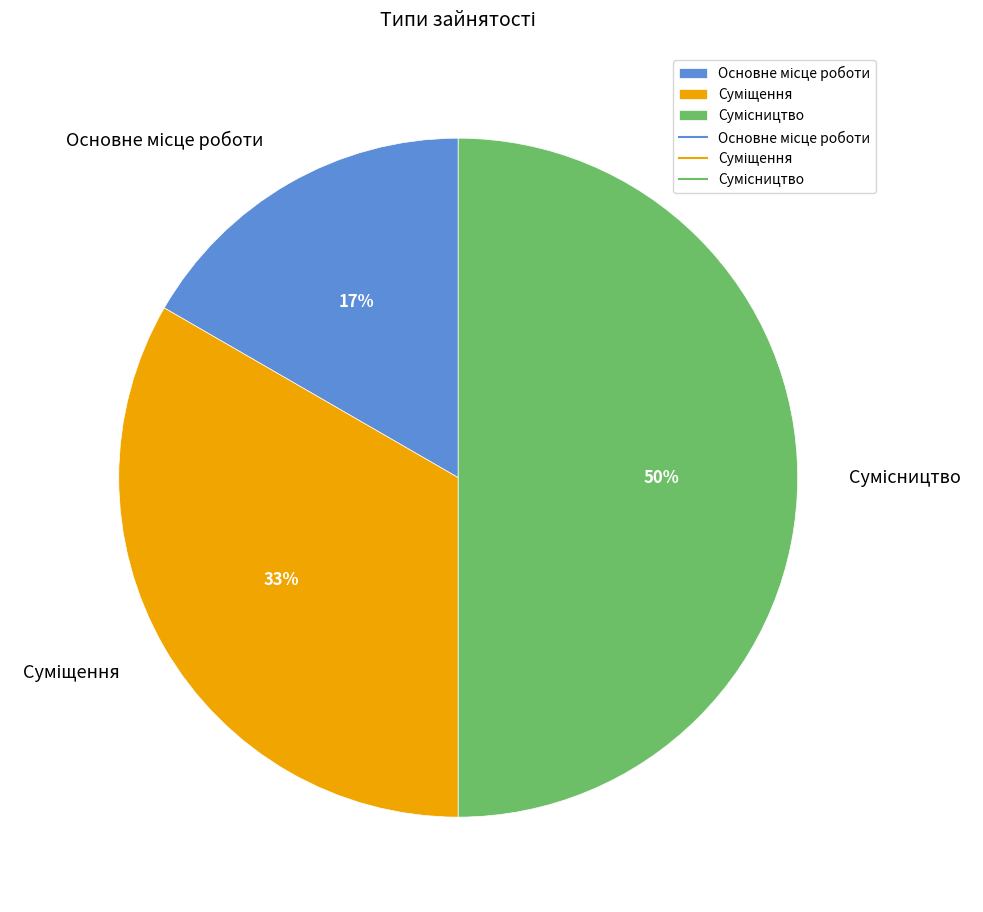

How many segments does this pie chart have?

3